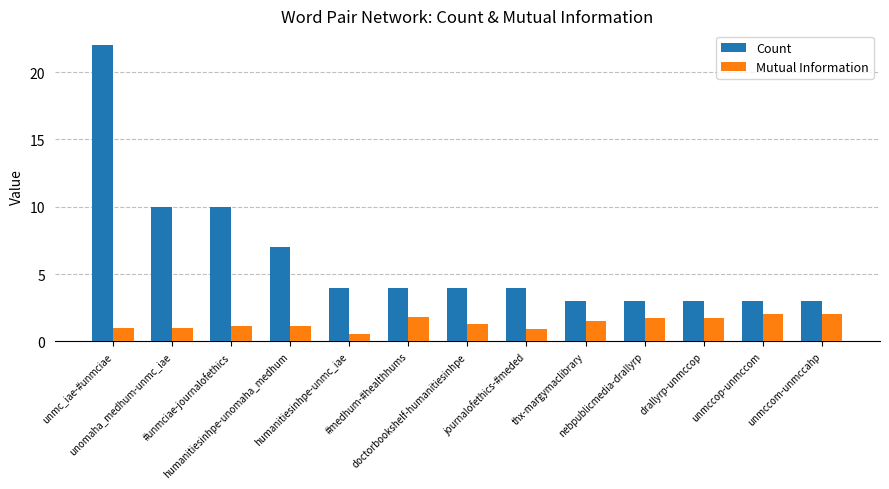

List the series in order of their peak value, highest first.

Count, Mutual Information